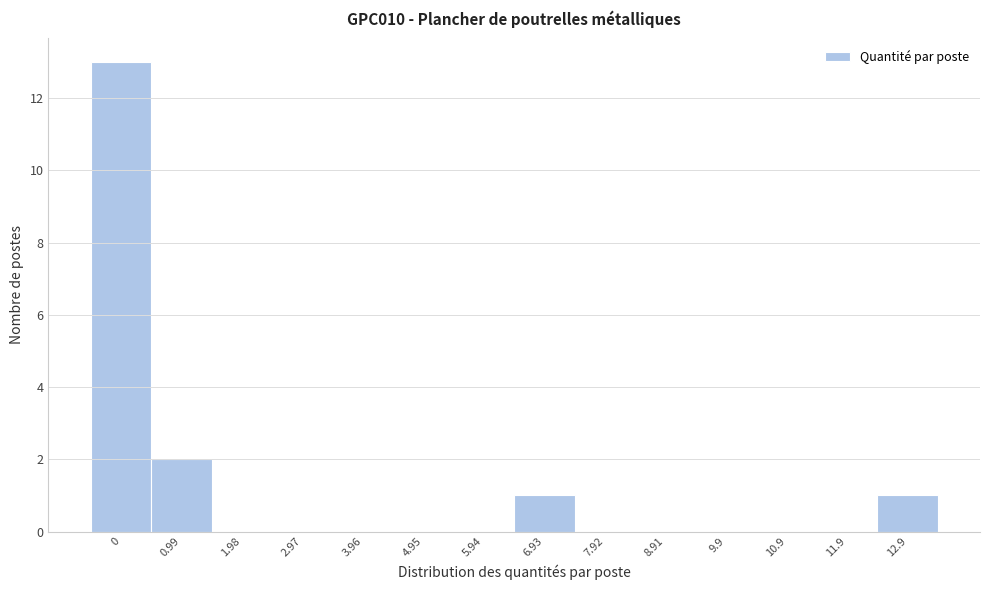

Reading left to right, what are all the values shown in this chart?

0=13	0.99=2	1.98=0	2.97=0	3.96=0	4.95=0	5.94=0	6.93=1	7.92=0	8.91=0	9.9=0	10.9=0	11.9=0	12.9=1